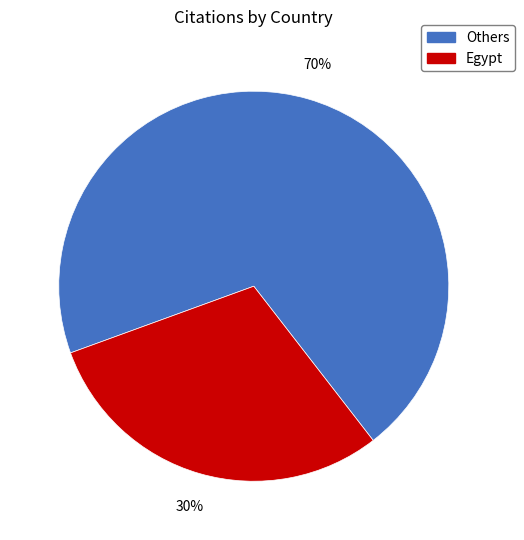

Count the number of slices in the pie.

2